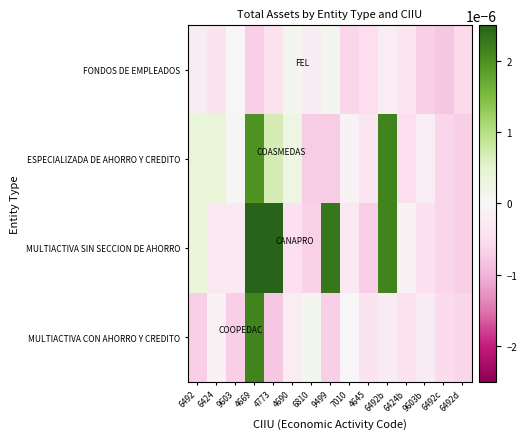

How many series are shown in this chart?

4